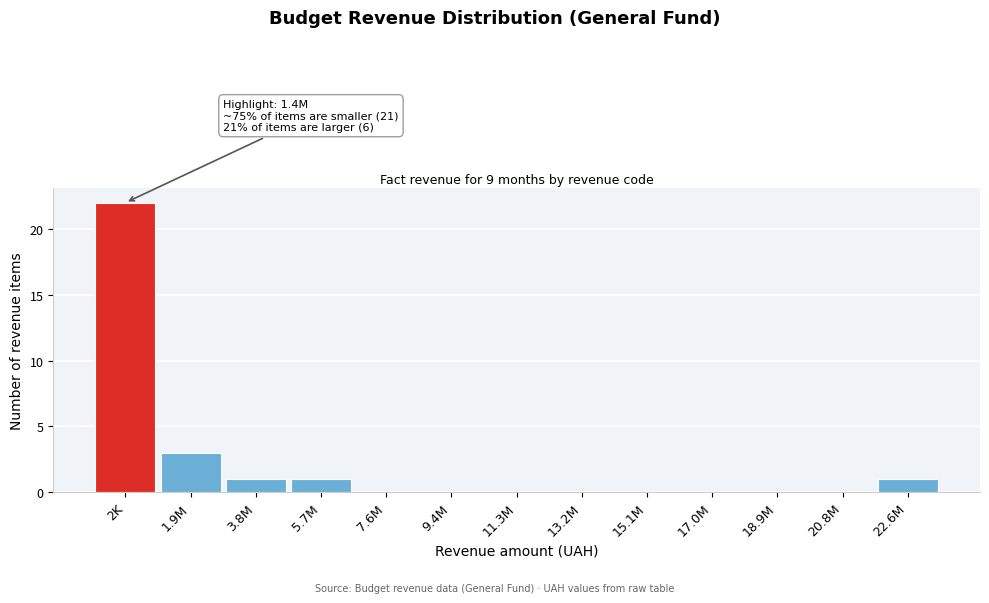

Reading left to right, list all the values displayed in this chart.

2K=22	1.9M=3	3.8M=1	5.7M=1	7.6M=0	9.4M=0	11.3M=0	13.2M=0	15.1M=0	17.0M=0	18.9M=0	20.8M=0	22.6M=1